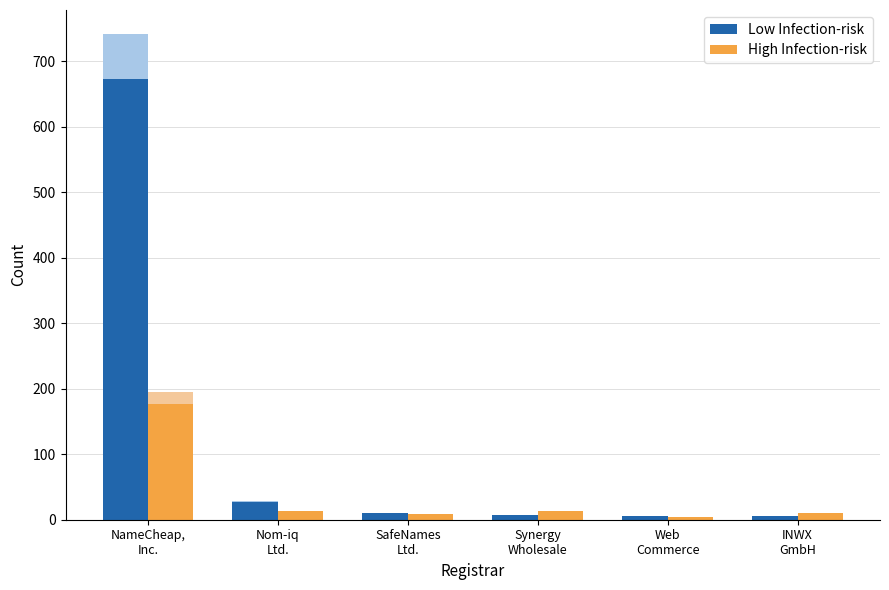

Are the bars horizontal?

No